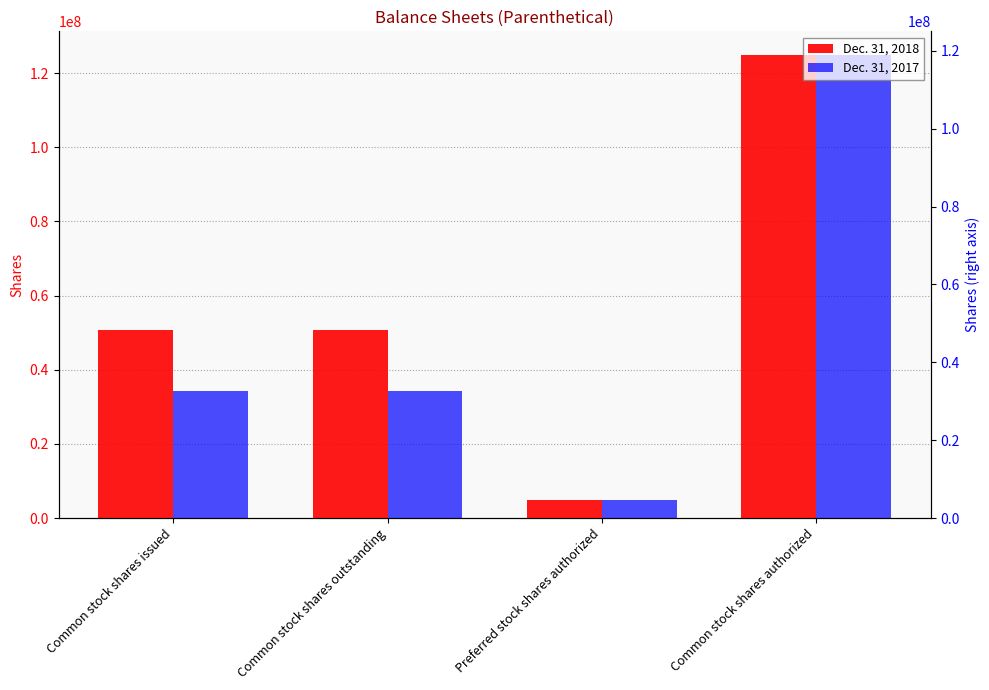

How many bars are there in each group?

2